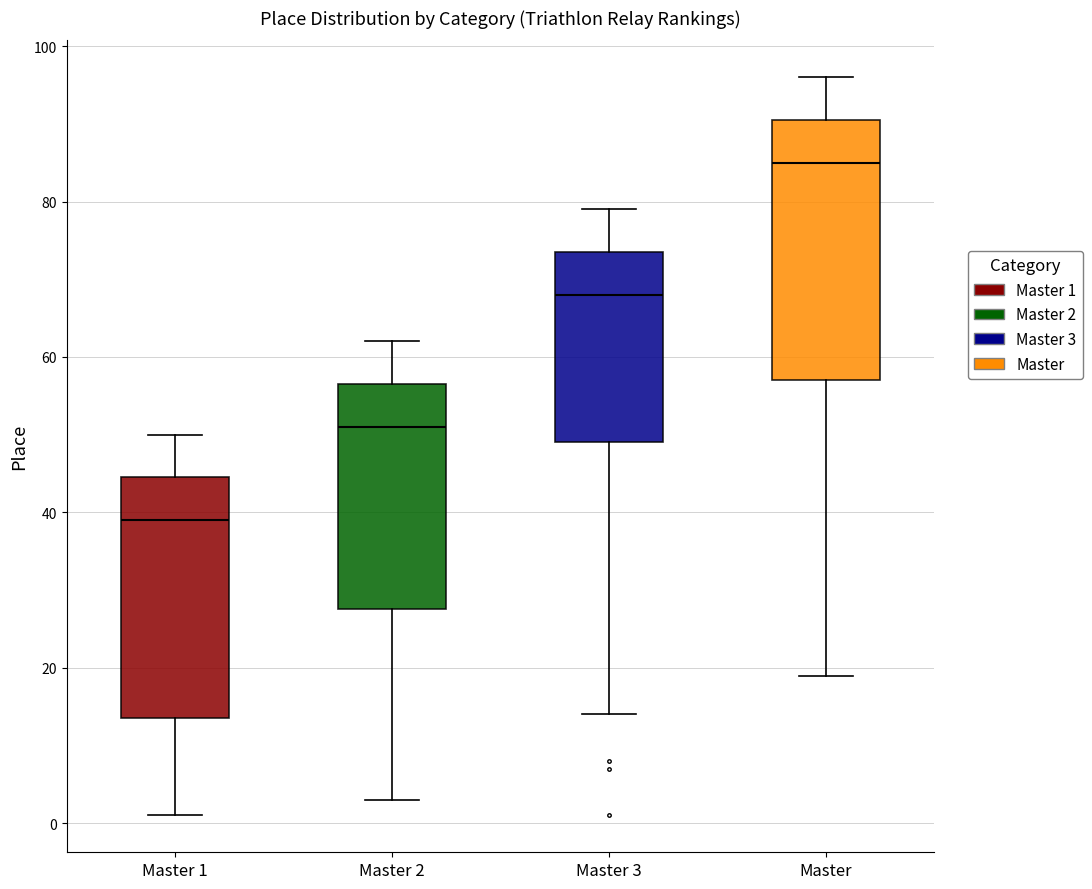

Which box's median line is the highest?

Master